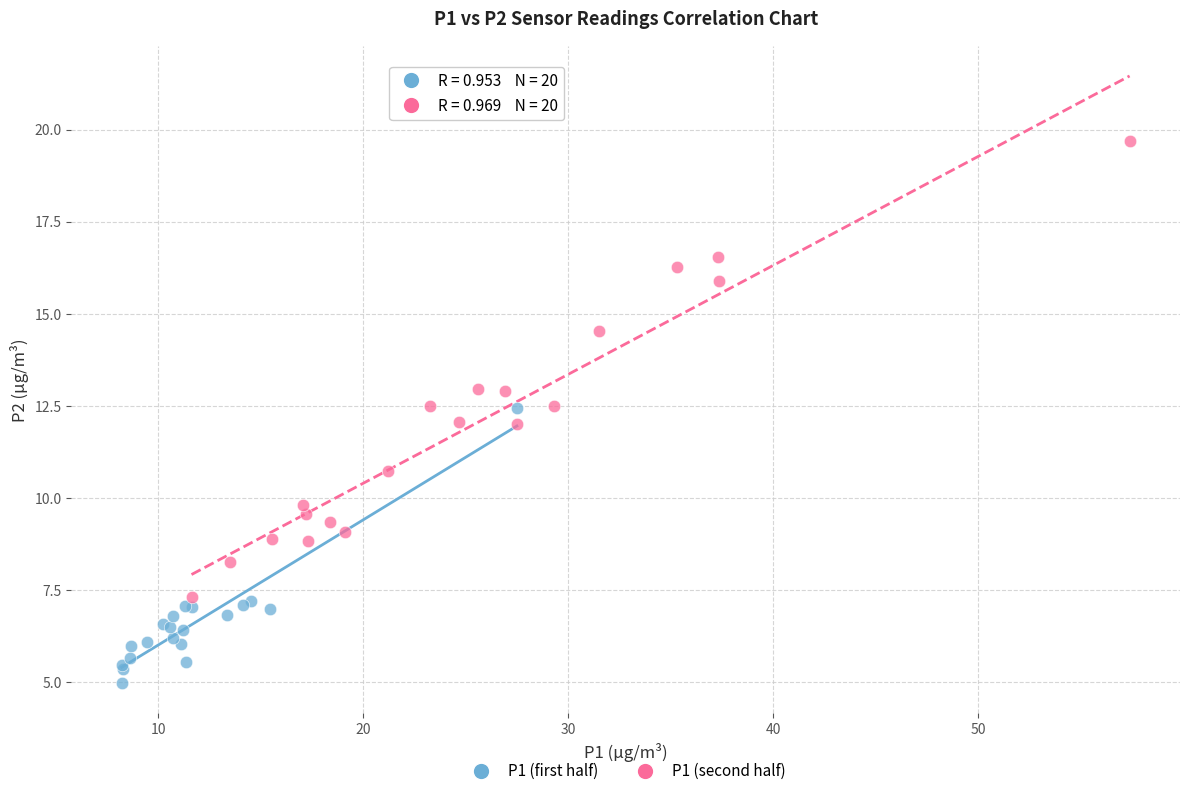

Which series has the largest Y range (max minus min)?

P1 (second half)